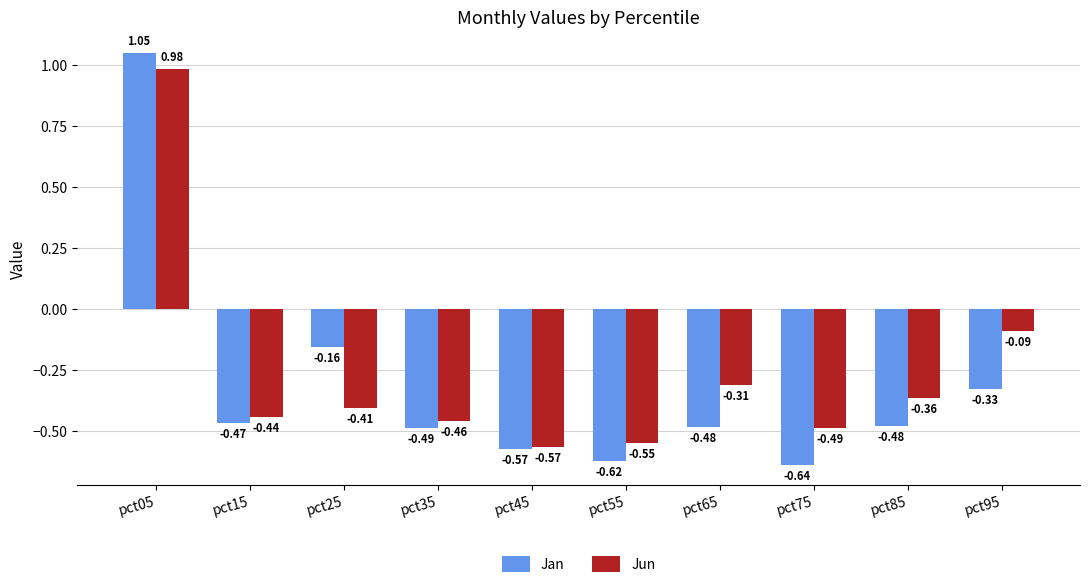

At which label is Jan closest to 0?

pct25